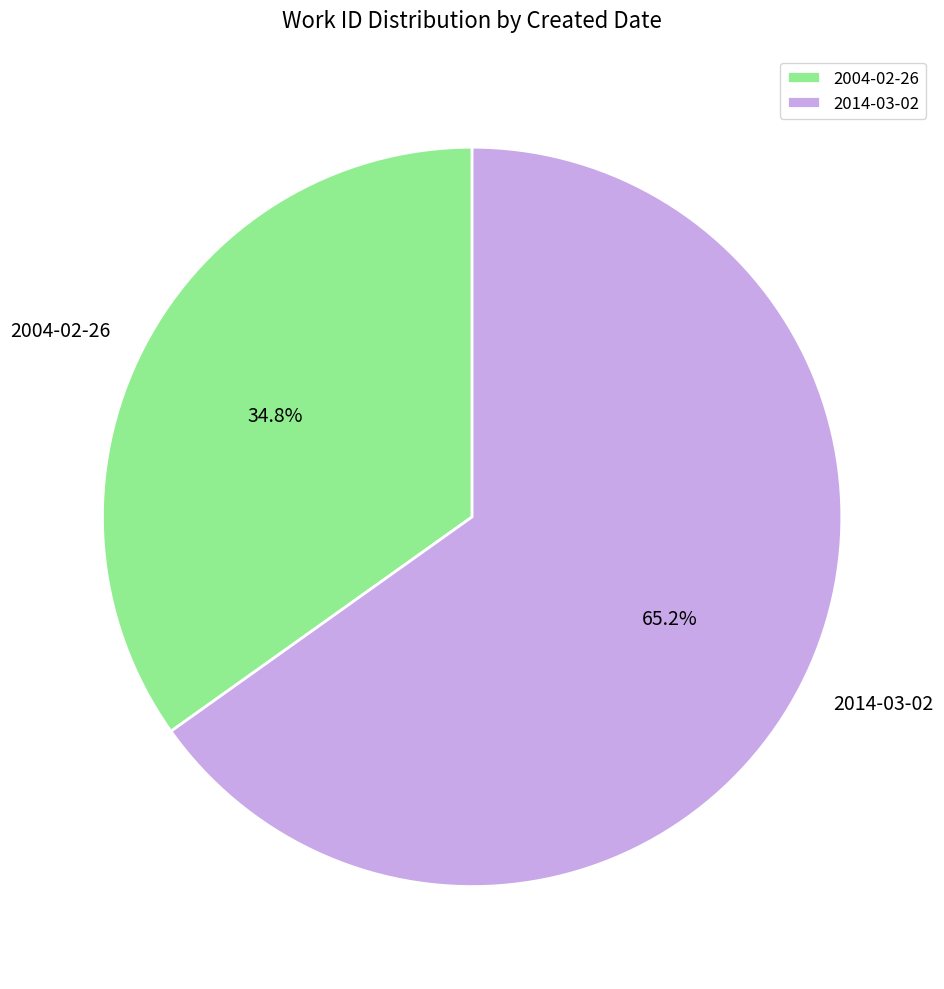

Count the number of slices in the pie.

2